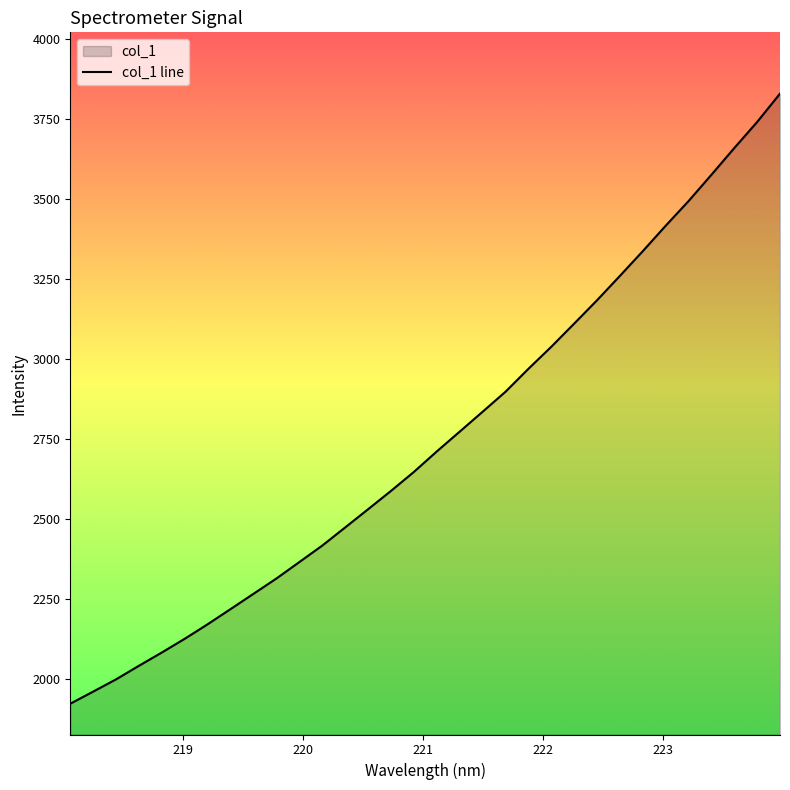

Rank the categories by value from highest to lowest.

223.9802, 223.7895, 223.5987, 223.408, 223.2172, 223.0264, 222.8355, 222.6447, 222.4538, 222.263, 222.0721, 221.8812, 221.6902, 221.4993, 221.3083, 221.1174, 220.9264, 220.7354, 220.5444, 220.3533, 220.1623, 219.9712, 219.7801, 219.589, 219.3979, 219.2067, 219.0156, 218.8244, 218.6332, 218.442, 218.2508, 218.0596